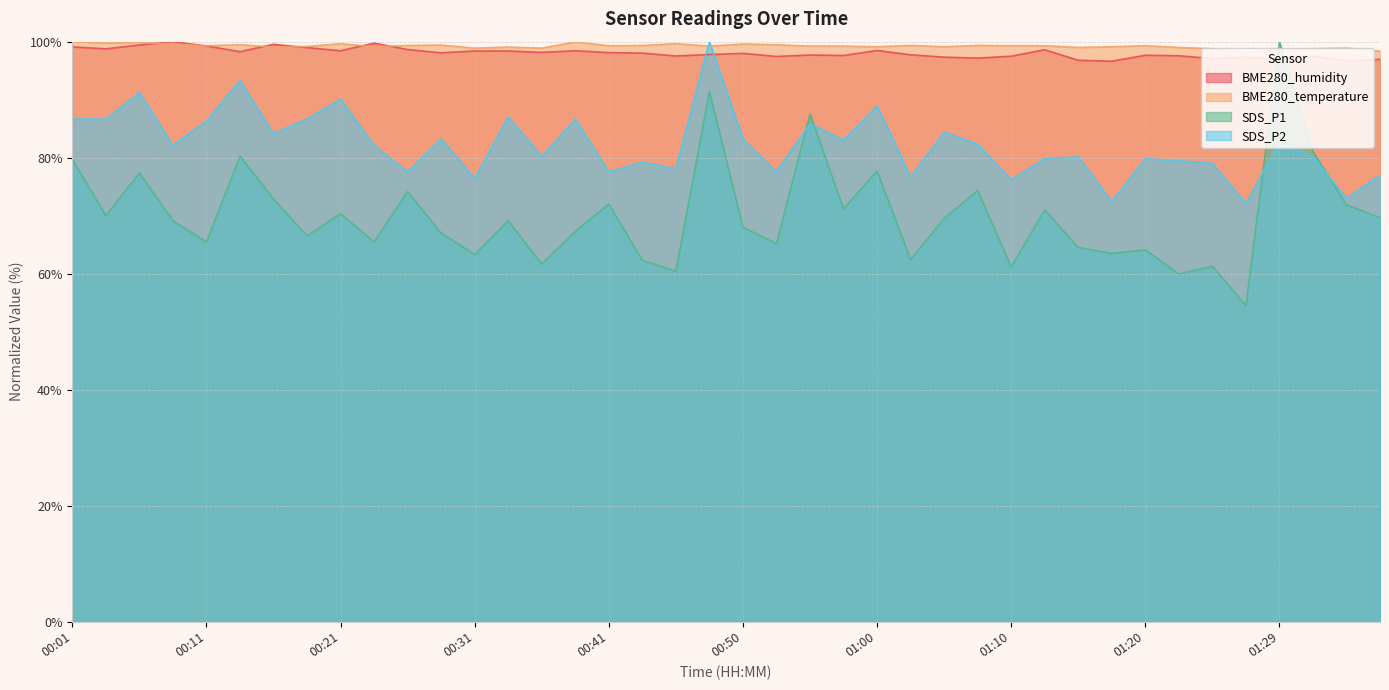

List the labels in order of SDS_P1 value, largest first.

01:29, 00:48, 00:55, 01:32, 00:14, 00:01, 01:00, 00:06, 01:07, 00:26, 00:16, 00:41, 01:34, 00:58, 01:12, 00:21, 00:04, 01:37, 01:05, 00:09, 00:33, 00:50, 00:38, 00:28, 00:18, 00:11, 00:23, 00:53, 01:15, 01:20, 01:17, 00:31, 01:02, 00:43, 00:36, 01:25, 01:10, 00:45, 01:22, 01:27